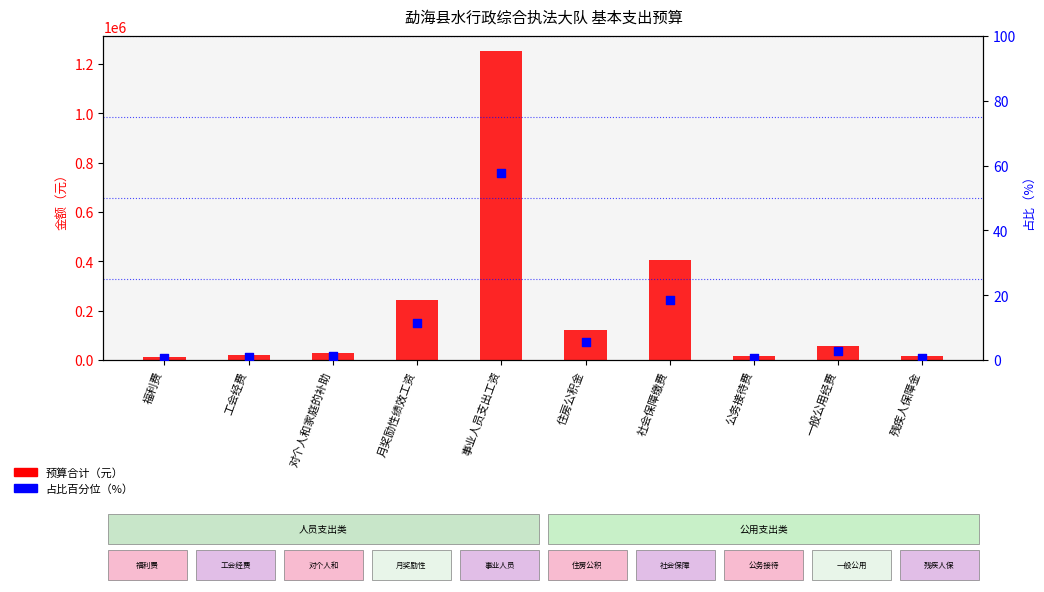

Which series reaches the minimum Y coordinate?

占比百分位